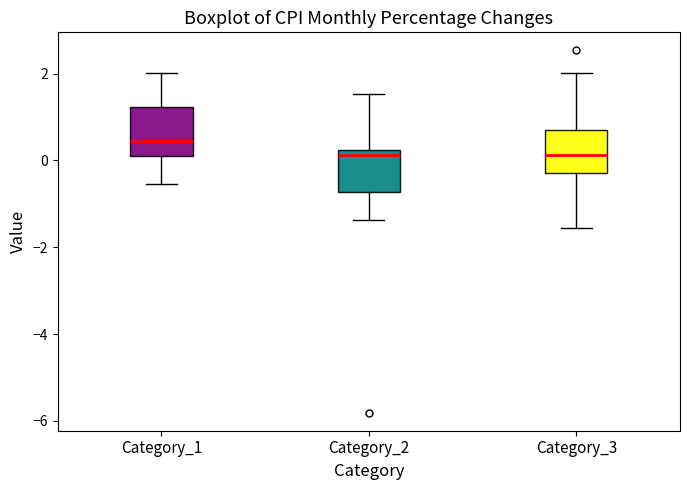

Reading left to right, transcribe this box plot: for each box, give where its median line is, the range the box spans, and where its two whiskers end, as read against the y-axis. The values are not printed on the chart, so give them approximately, as read against the axis.

Category_1: median 0.4, box 0.0 to 1.2, whiskers -0.6 to 2.0
Category_2: median 0.2 (just below the box's upper edge), box -0.8 to 0.2, whiskers -1.4 to 1.6
Category_3: median 0.2, box -0.2 to 0.6, whiskers -1.6 to 2.0